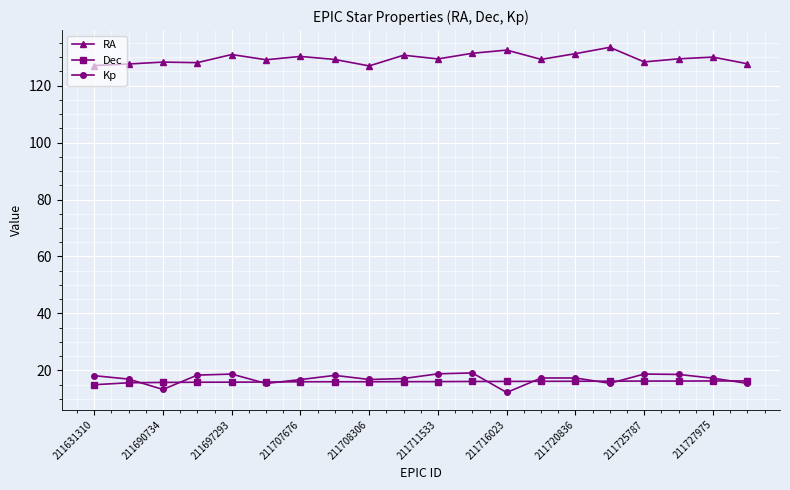

True or false: Kp and RA intersect in this chart.

False